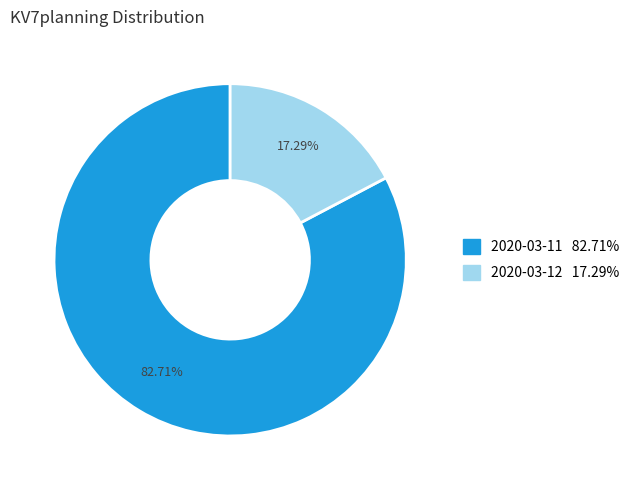

Is it true that 2020-03-12 is 17% of the pie?

True